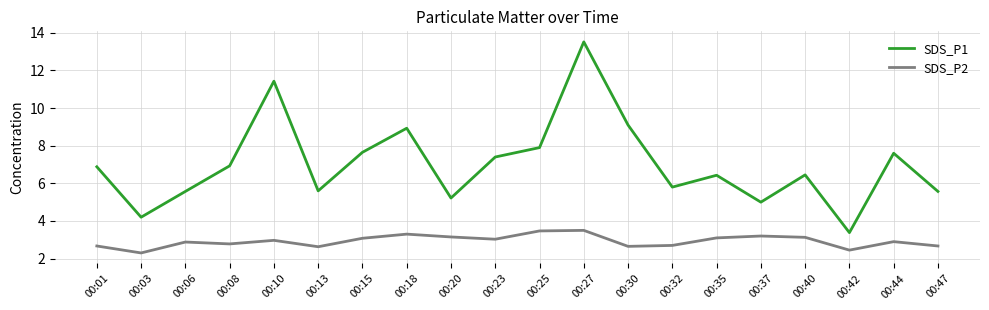

What is the spread (max minus min) of values at 00:15?

4.6